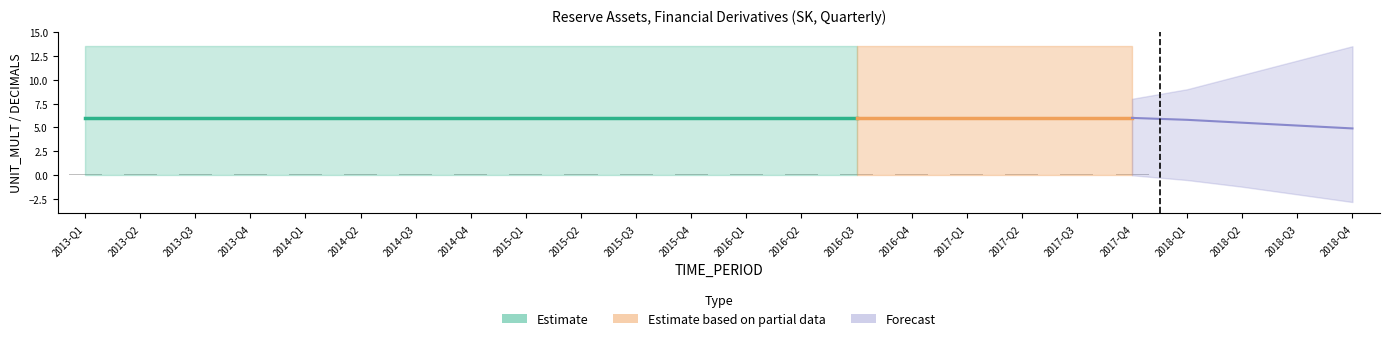

At which category is the sum across all series the highest?

2013-Q1